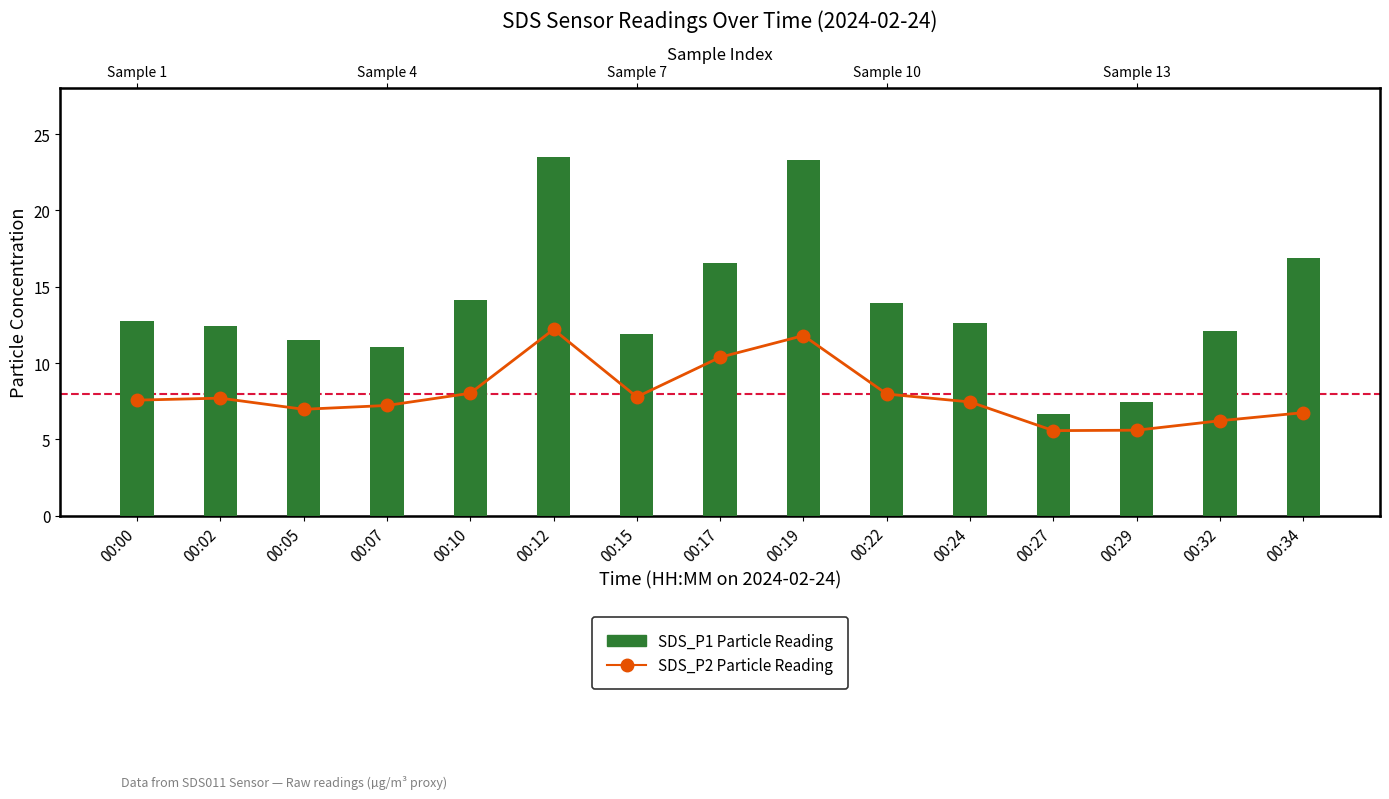

Which series changed the most between 00:00 and 00:29?

SDS_P1 Particle Reading